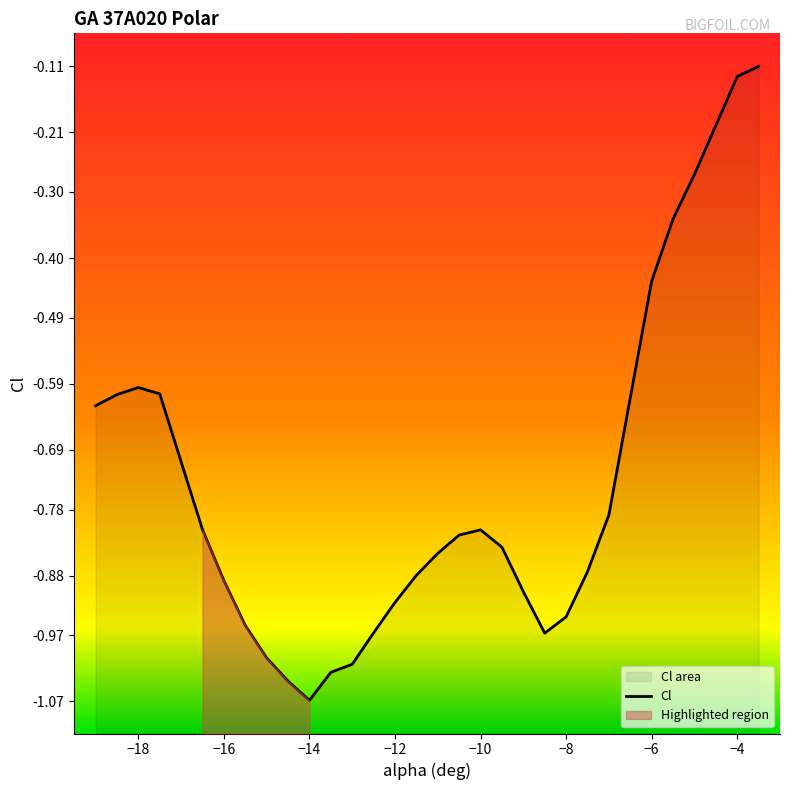

Is it true that the value at −14 is -0.6?

False